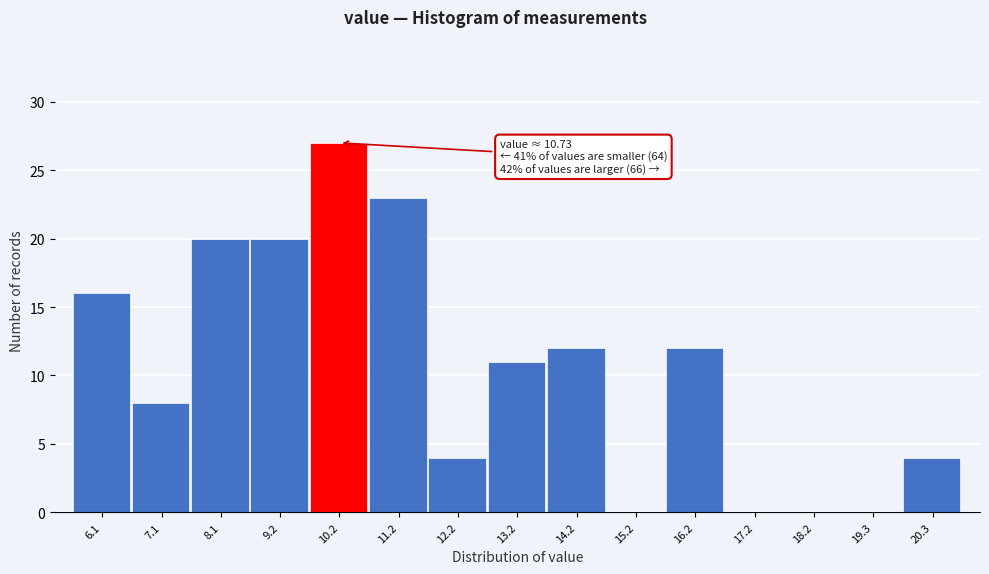

Reading right to left, list all the values displayed in this chart.

20.3=4	19.3=0	18.2=0	17.2=0	16.2=12	15.2=0	14.2=12	13.2=11	12.2=4	11.2=23	10.2=27	9.2=20	8.1=20	7.1=8	6.1=16